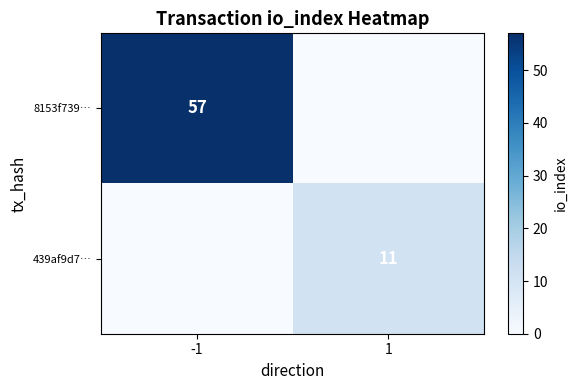

The value of 439af9d7… at 1 is 5. True or false?

False